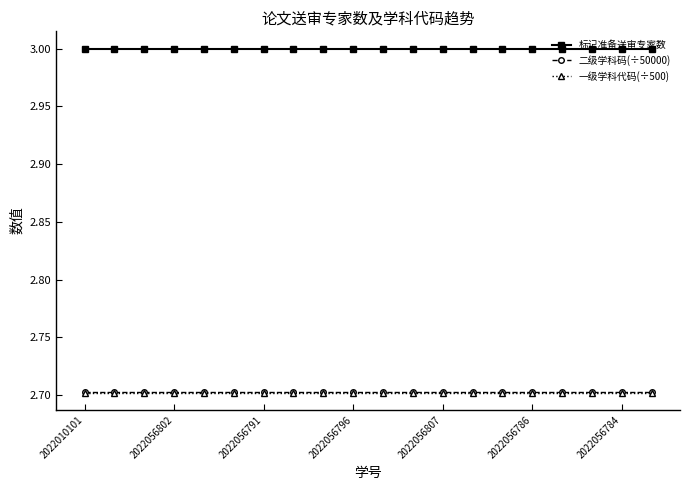

At how many categories does at least one series exceed 2?

20